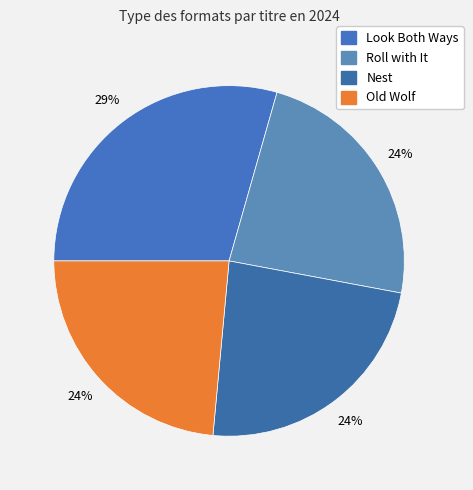

True or false: Roll with It accounts for 31% of the total.

False